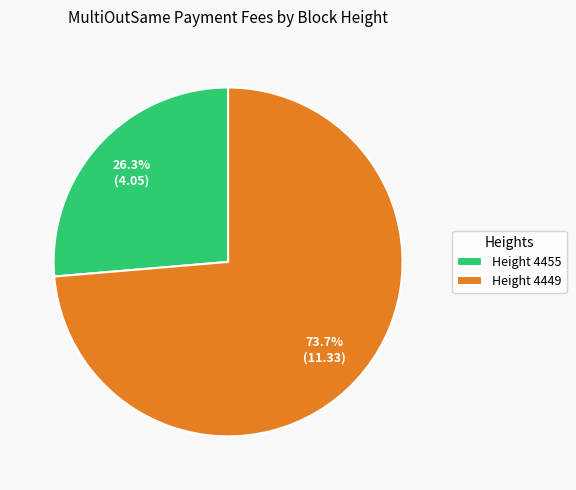

Count the number of slices in the pie.

2